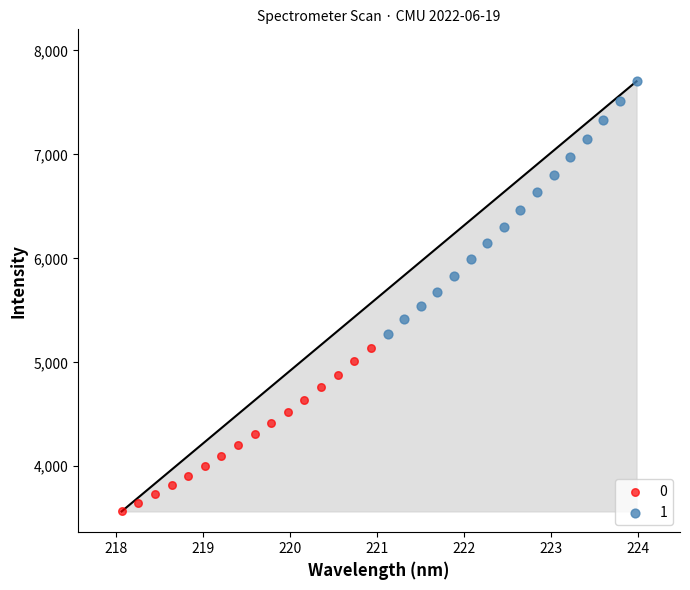

Which series contains the highest Y value?

1